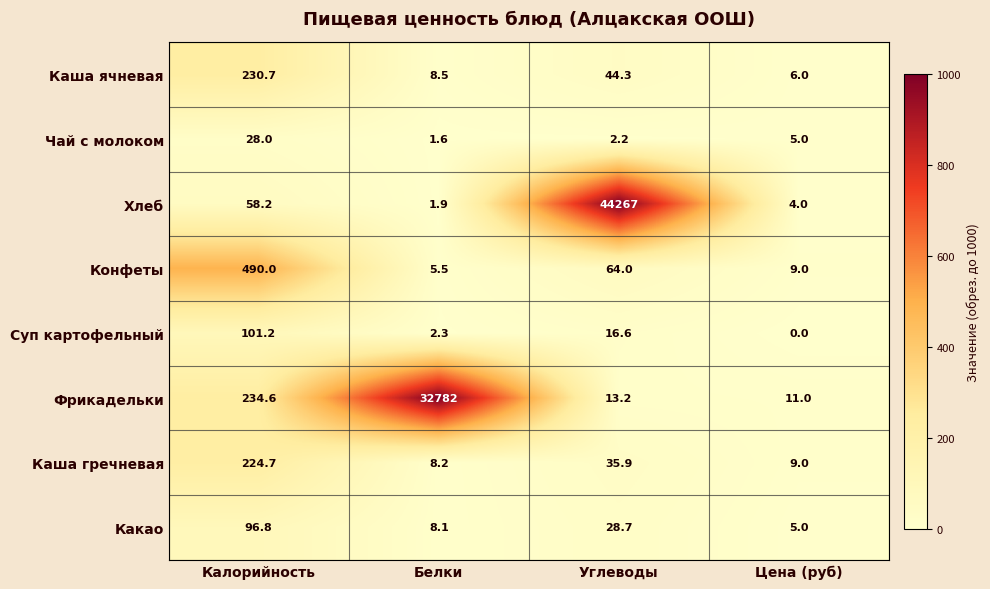

Which series has the largest range (max minus min)?

Хлеб